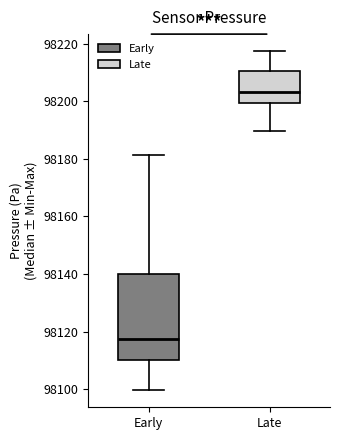

Which box is the tallest, from its lower edge to its upper edge?

Early